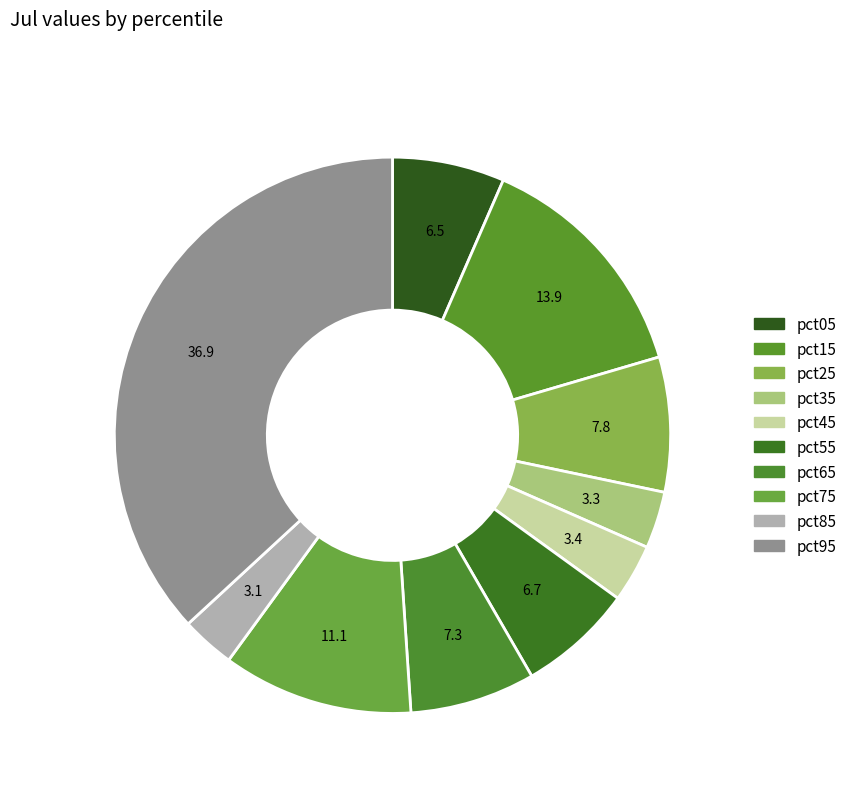

Is pct35 the majority of the pie?

No